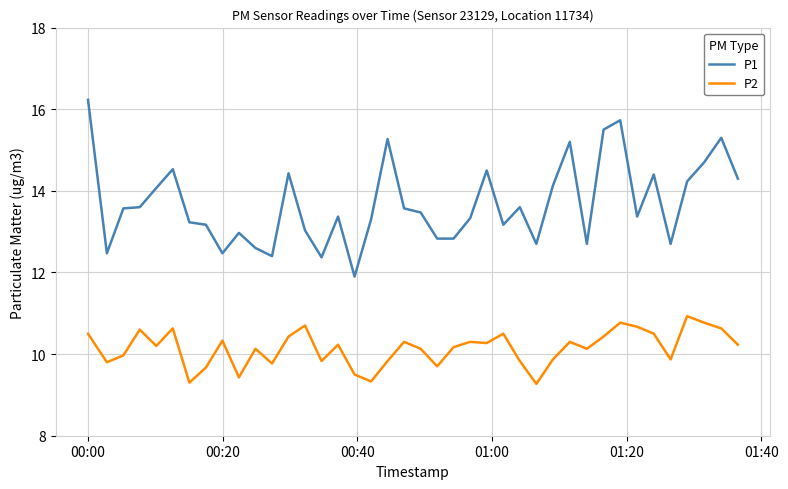

What is the difference between the maximum and minimum values in the P1 series?

4.3